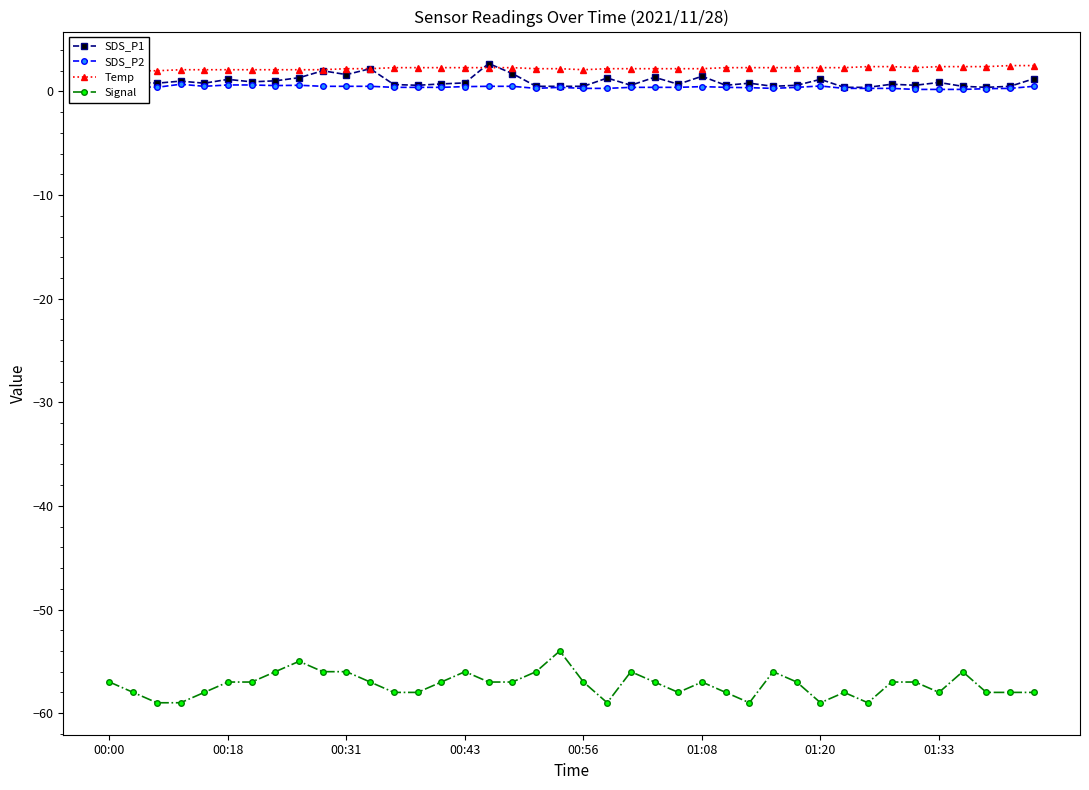

True or false: SDS_P2 and Temp intersect in this chart.

False